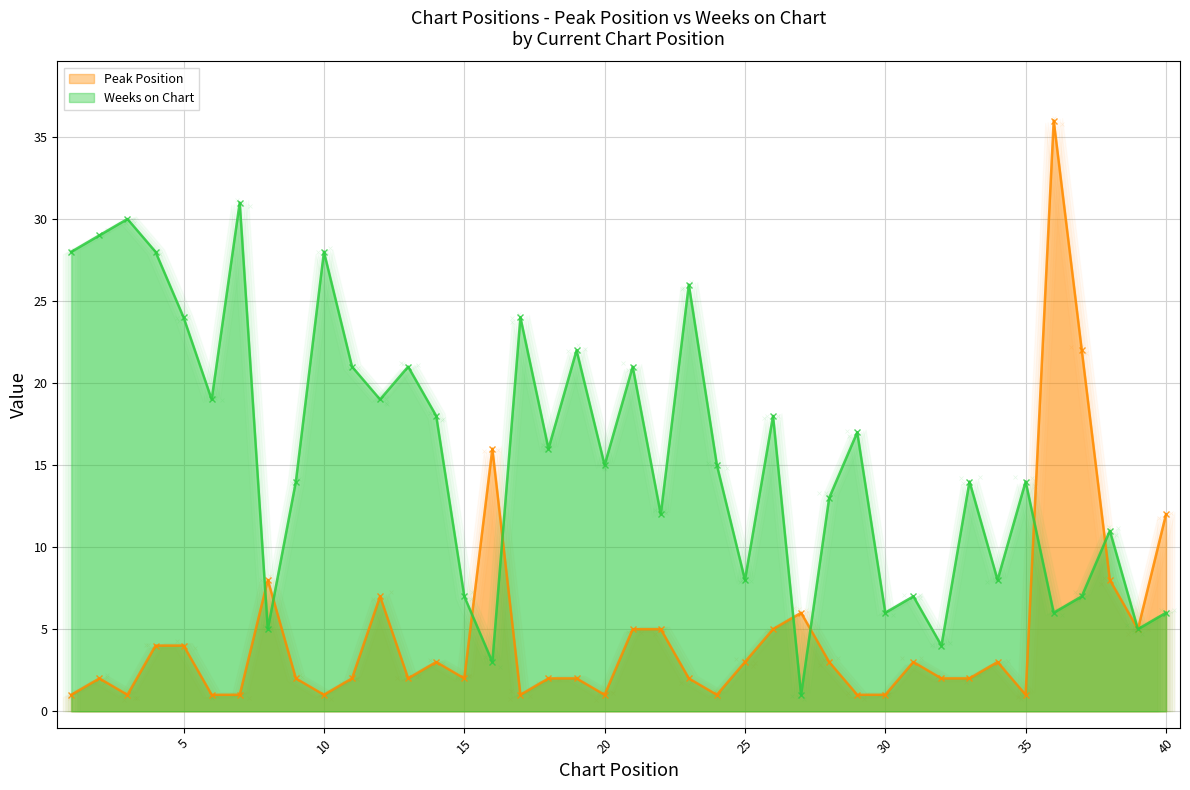

Which series has the largest Y range (max minus min)?

Peak Position